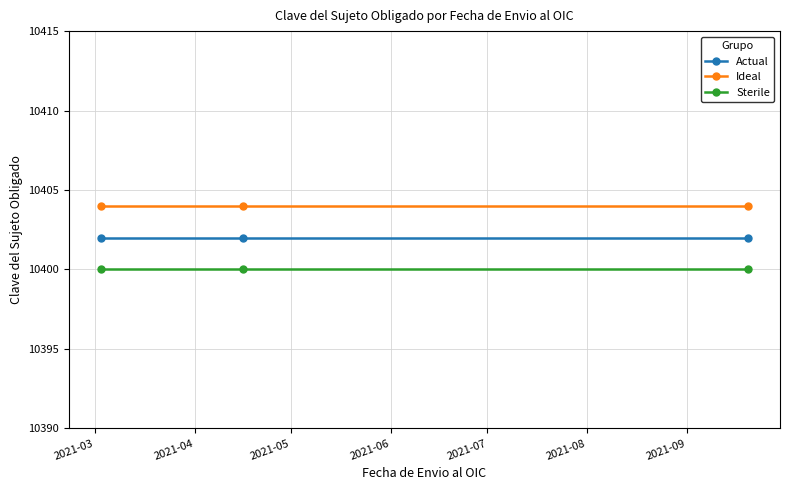

List the series in order of their peak value, lowest first.

Sterile, Actual, Ideal